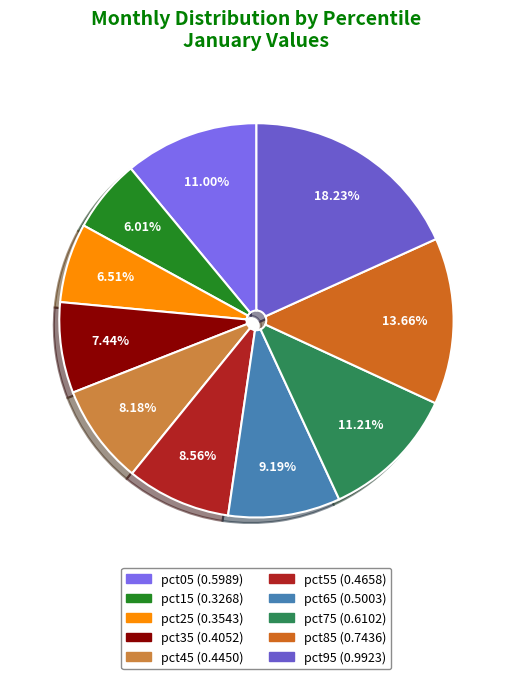

How many slices are in this pie chart?

10